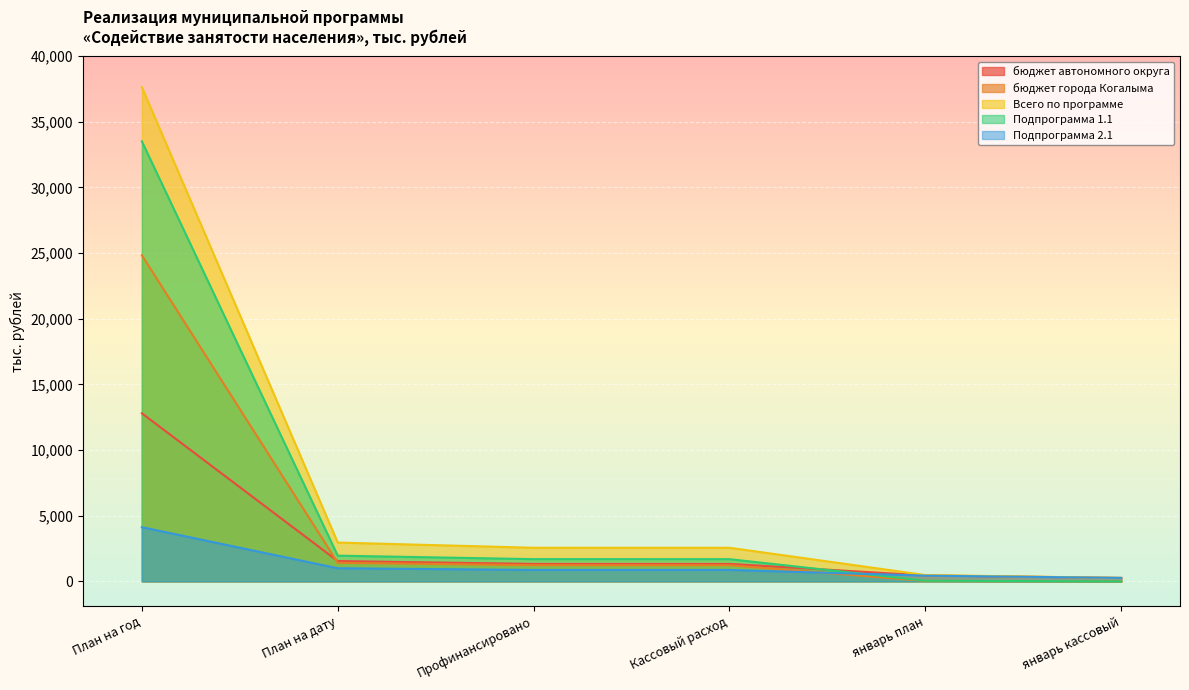

What is the difference between the maximum and minimum values in the Всего по программе series?

37367.3